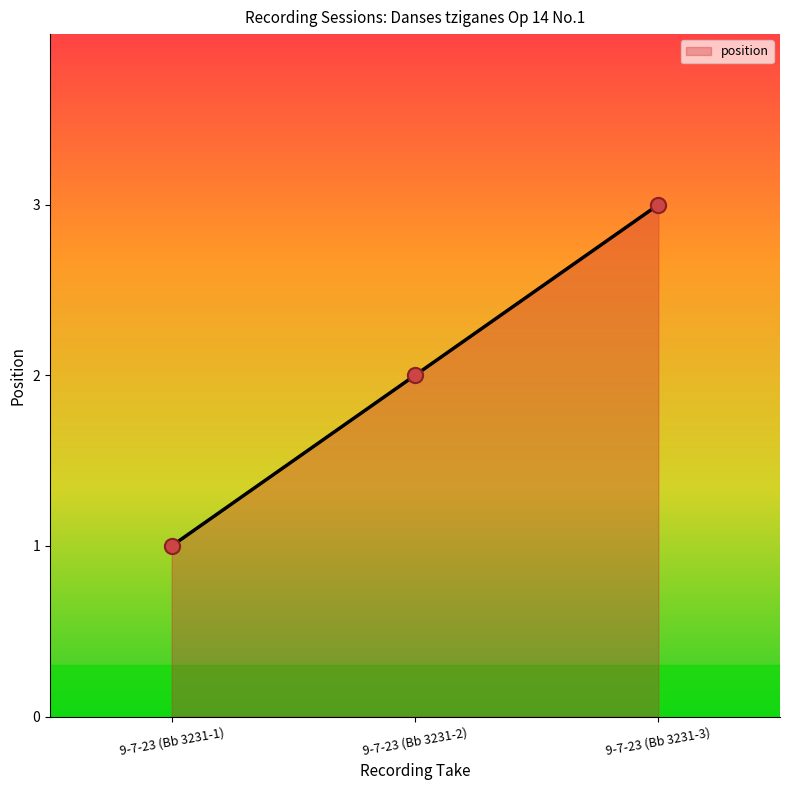

What is the change in value from 9-7-23 (Bb 3231-1) to 9-7-23 (Bb 3231-2)?

+1